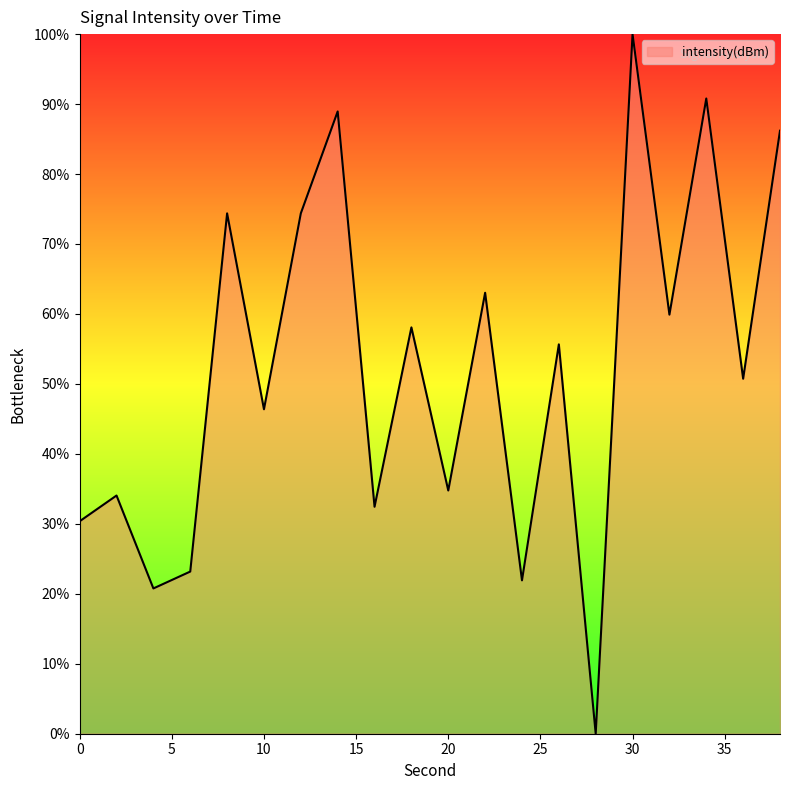

What is the difference between the maximum and minimum values?

100.0